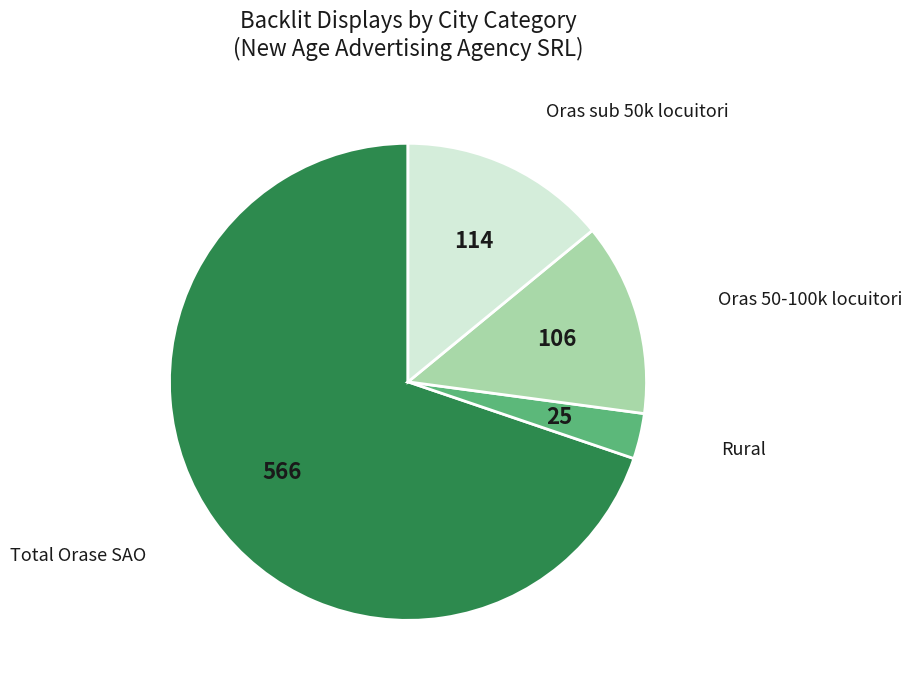

Does any single category account for the majority?

Yes